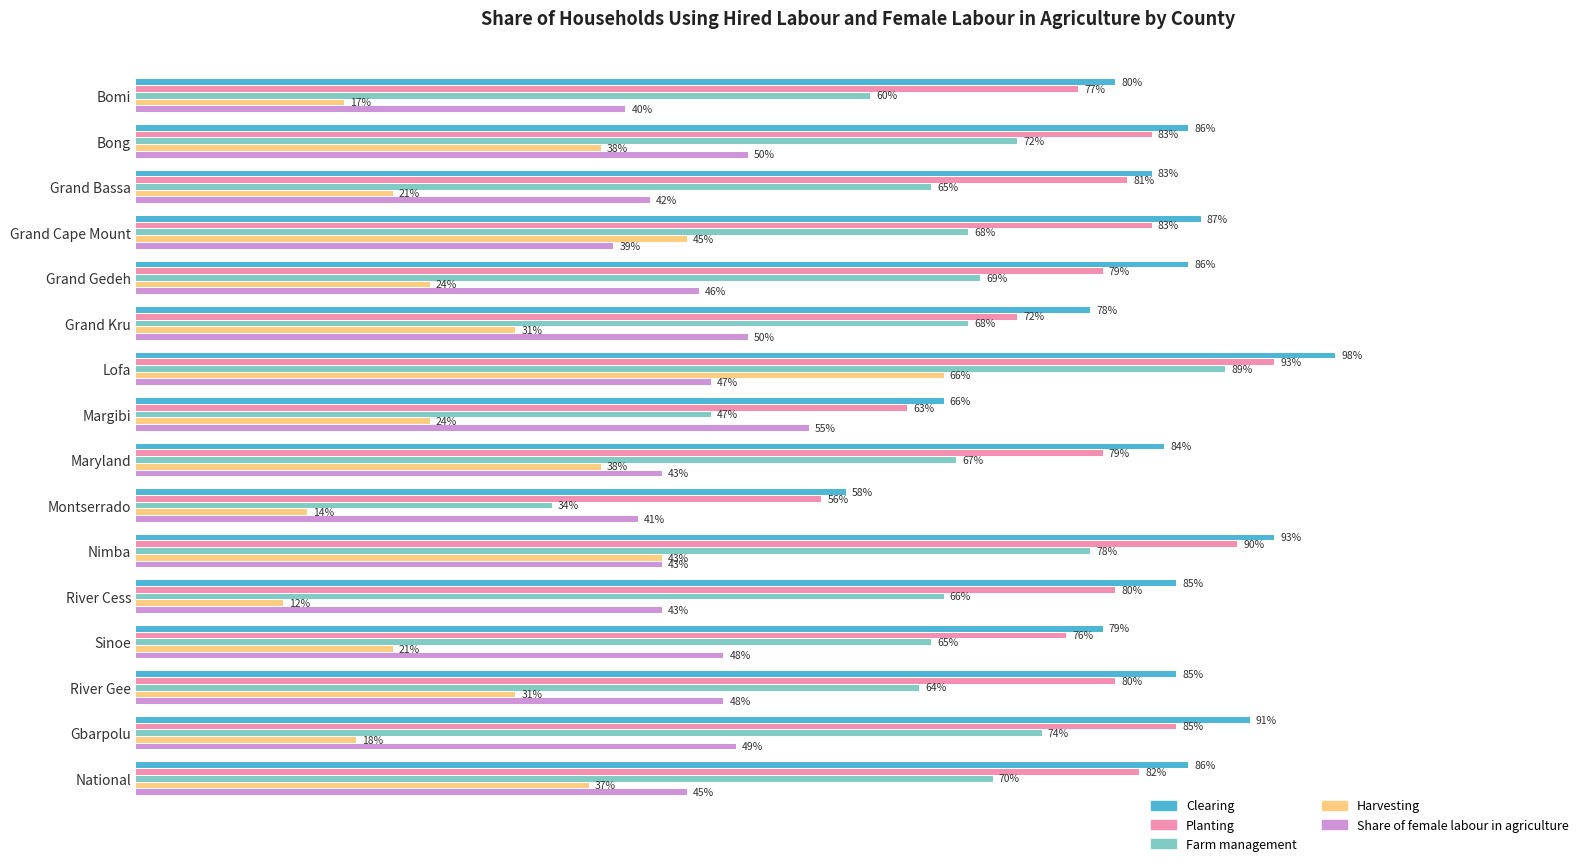

What is the value of the Harvesting bar at the 16th from the left?

0.4